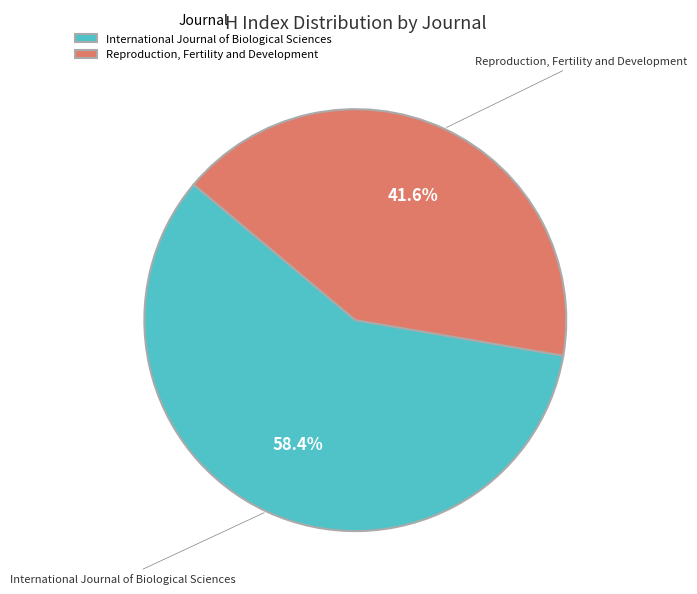

How many slices are in this pie chart?

2